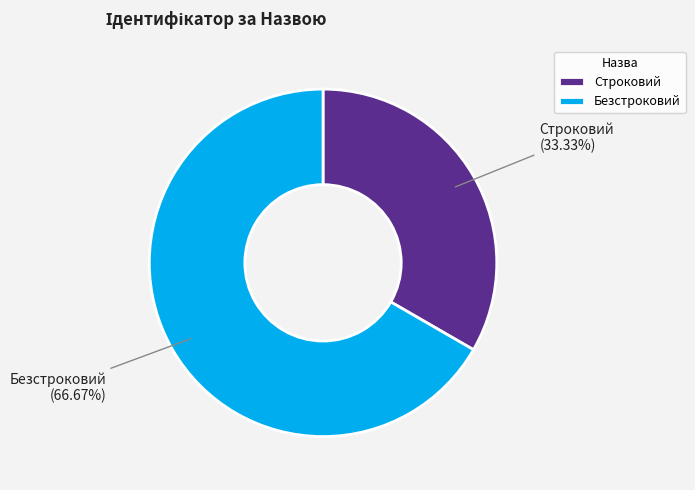

How many segments does this pie chart have?

2